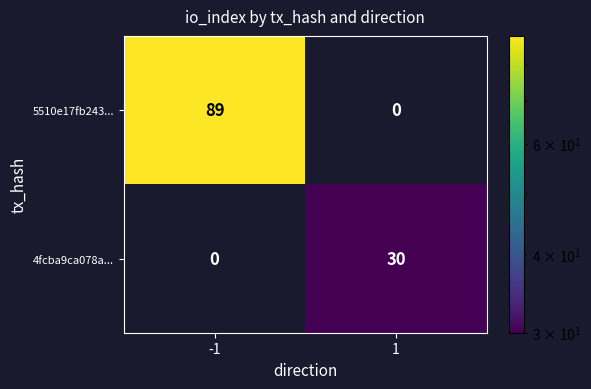

What is the average value of the 4fcba9ca078a... series?

15